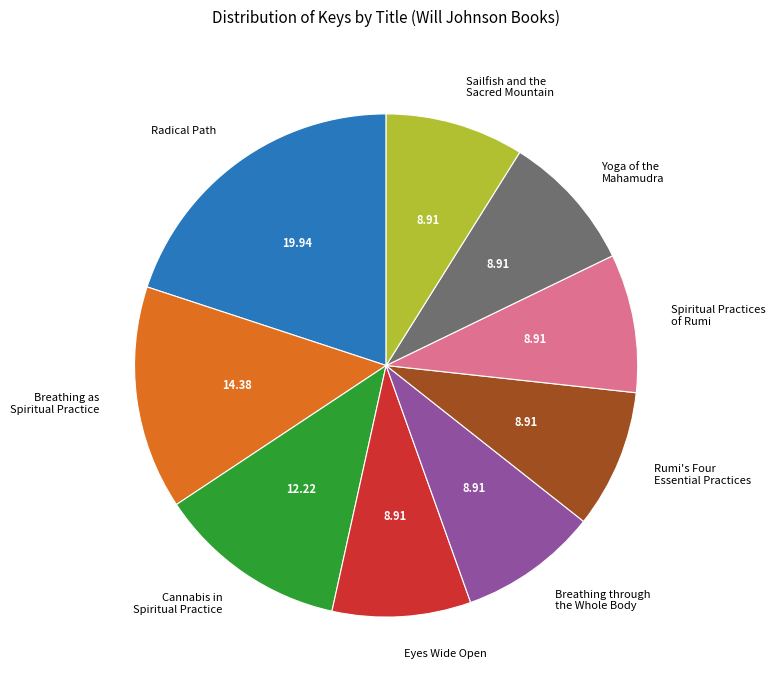

Between Breathing through the Whole Body and Breathing as Spiritual Practice, which is larger?

Breathing as Spiritual Practice